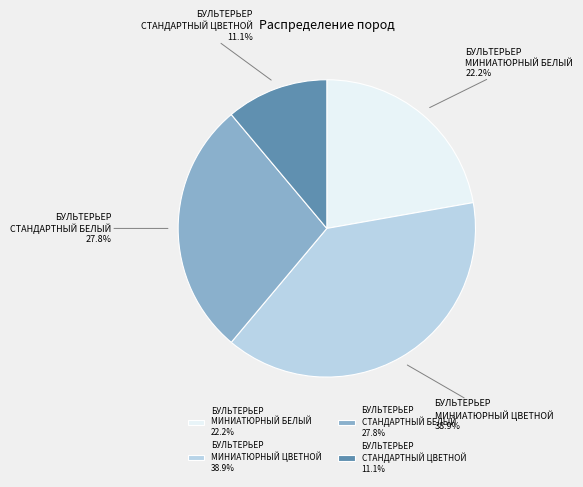

What is the largest slice in the pie chart?

БУЛЬТЕРЬЕР МИНИАТЮРНЫЙ ЦВЕТНОЙ